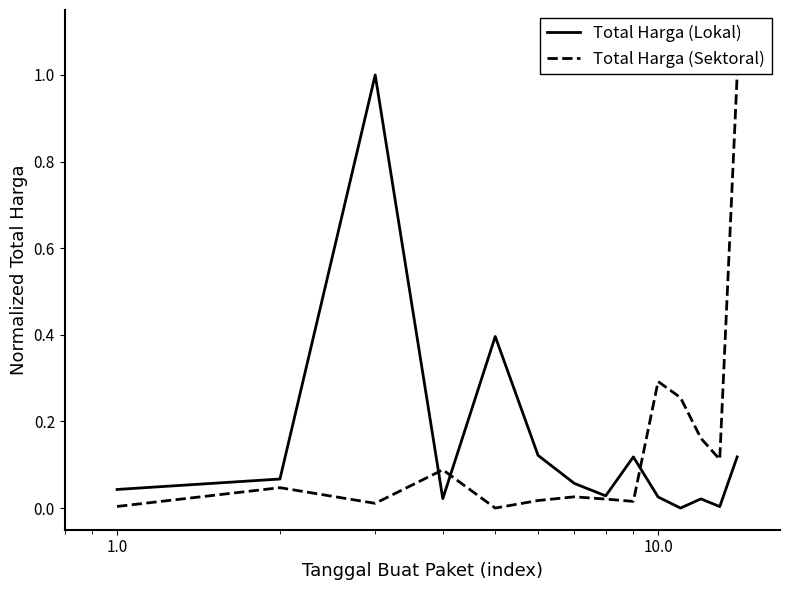

In Total Harga (Sektoral), how many points are higher than both neighbors (excluding endpoints)?

4